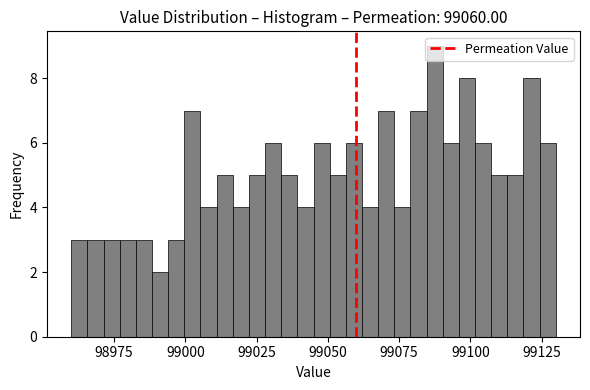

Read against the x-axis, roughly where is the centre of the tallest bar?

99090